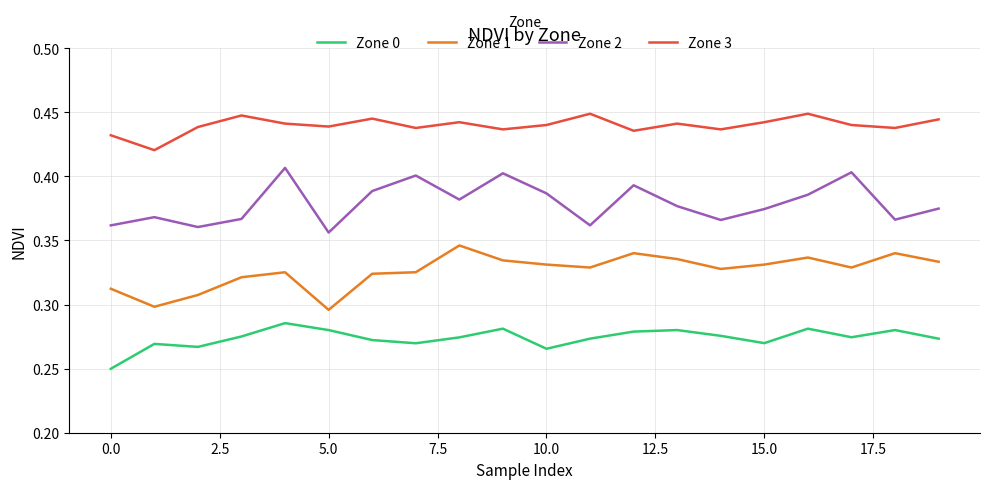

What are all the series names shown in the legend?

Zone 0, Zone 1, Zone 2, Zone 3